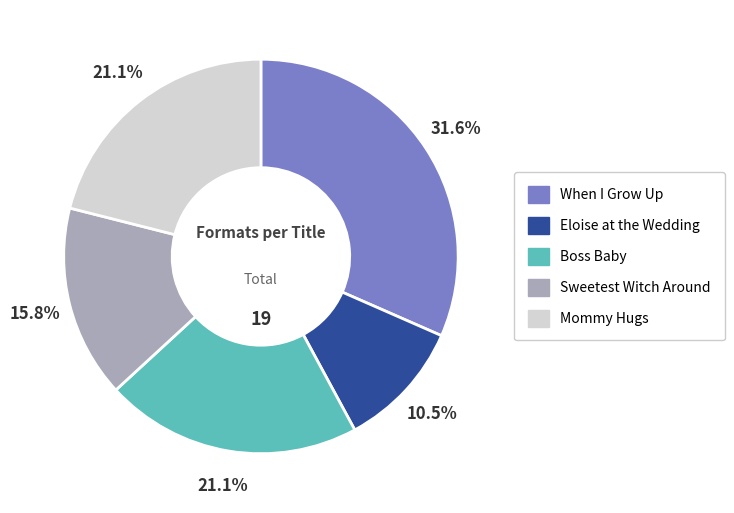

Between Mommy Hugs and Sweetest Witch Around, which is larger?

Mommy Hugs